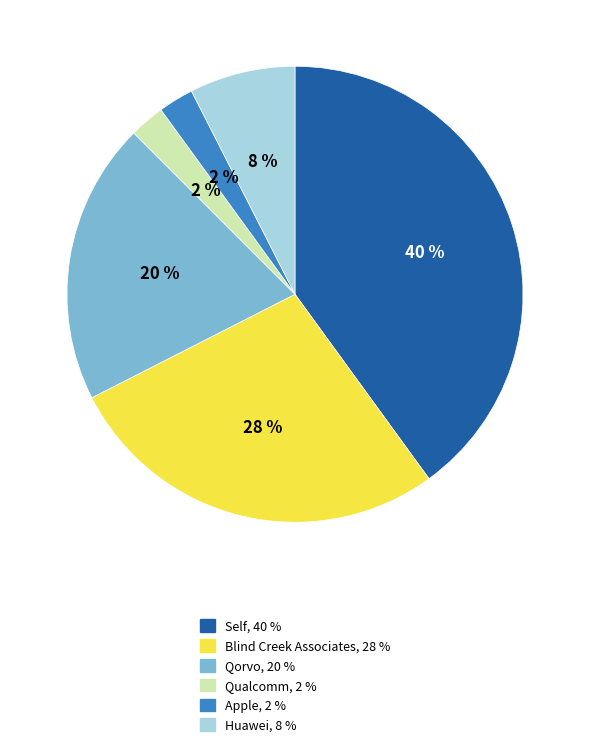

True or false: Huawei accounts for 8% of the total.

True